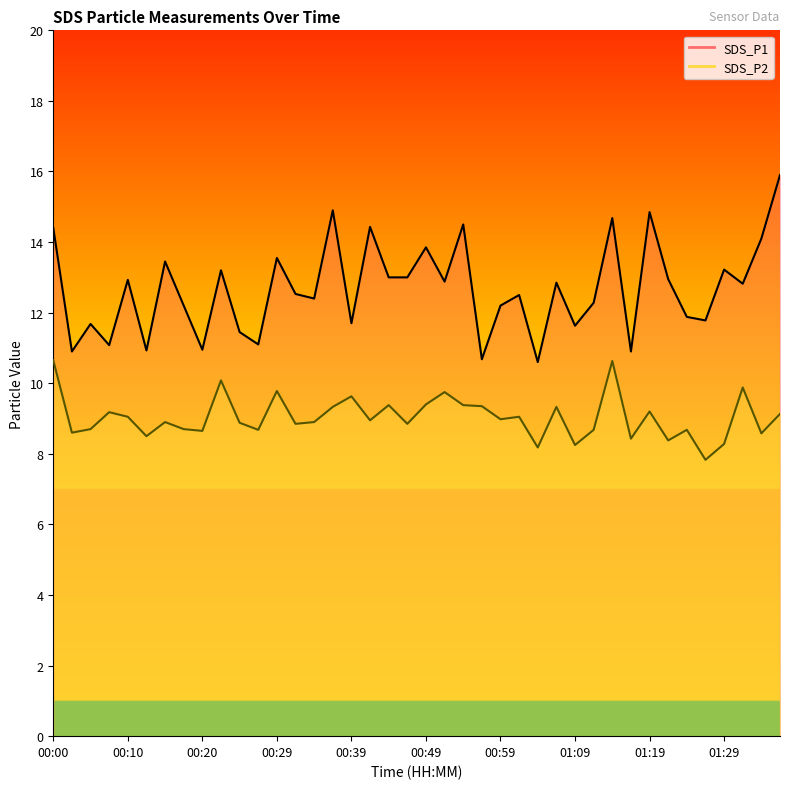

How many data points does each series have?

40